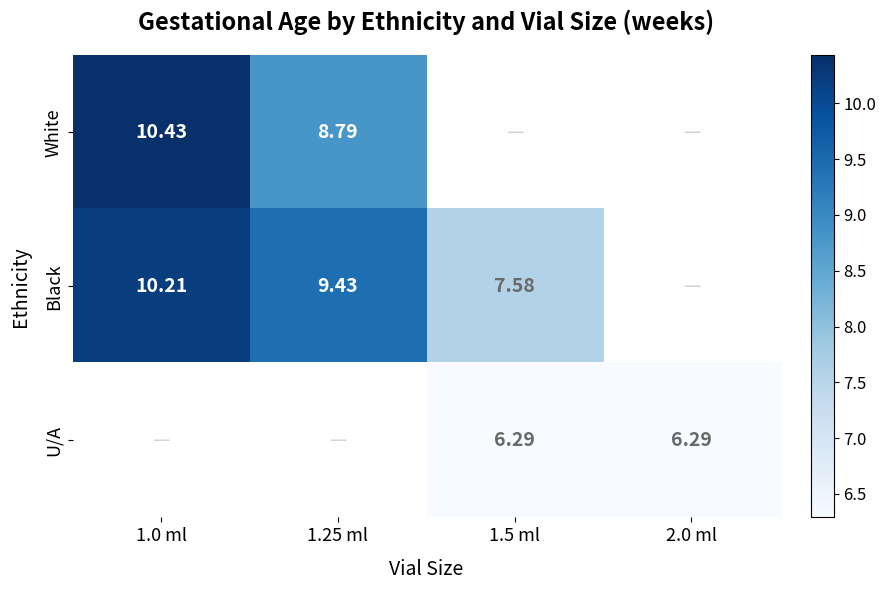

At how many categories does at least one series exceed 8?

2